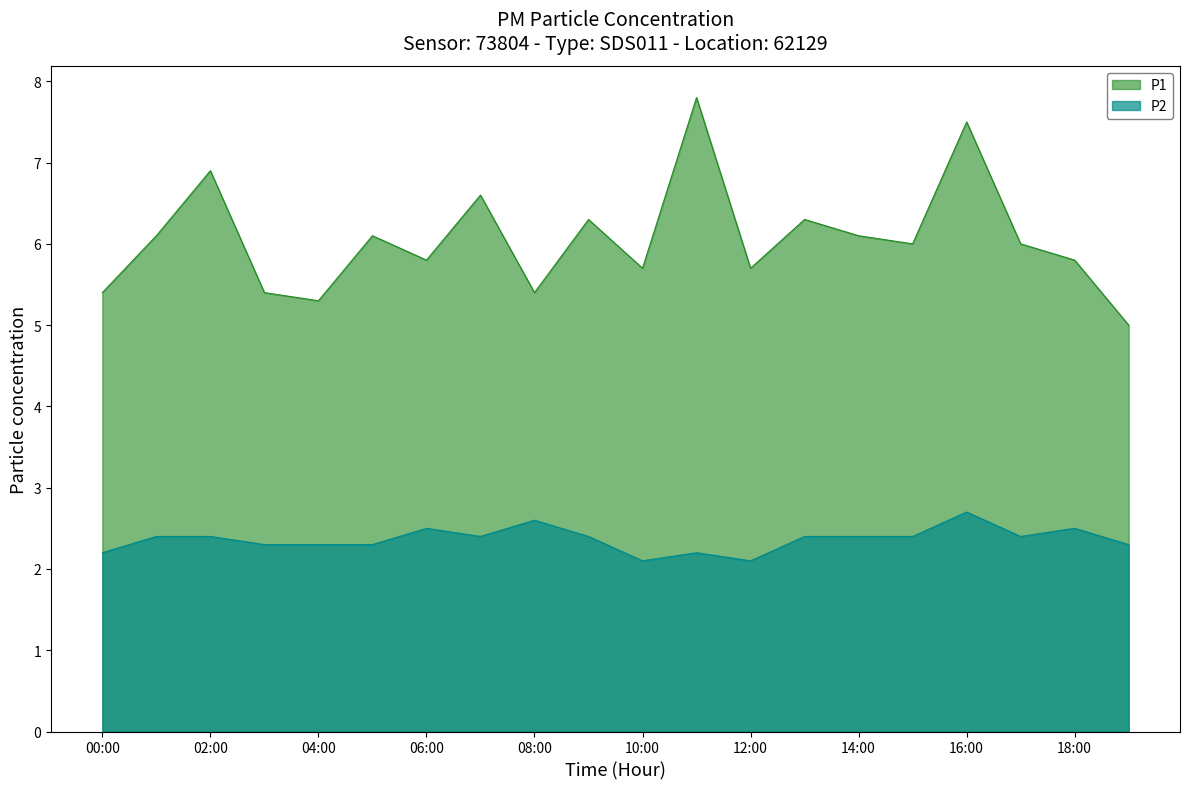

True or false: P2 has a value of 3.1 at 17:00.

False